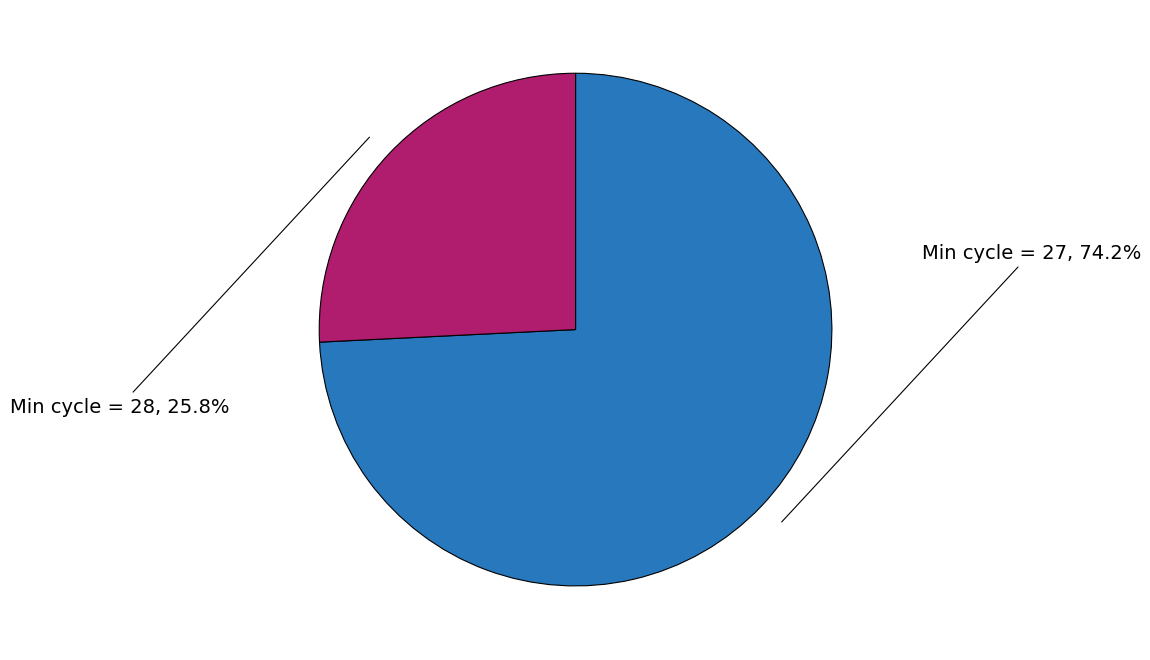

Which has a higher value, Min cycle = 27 or Min cycle = 28?

Min cycle = 27